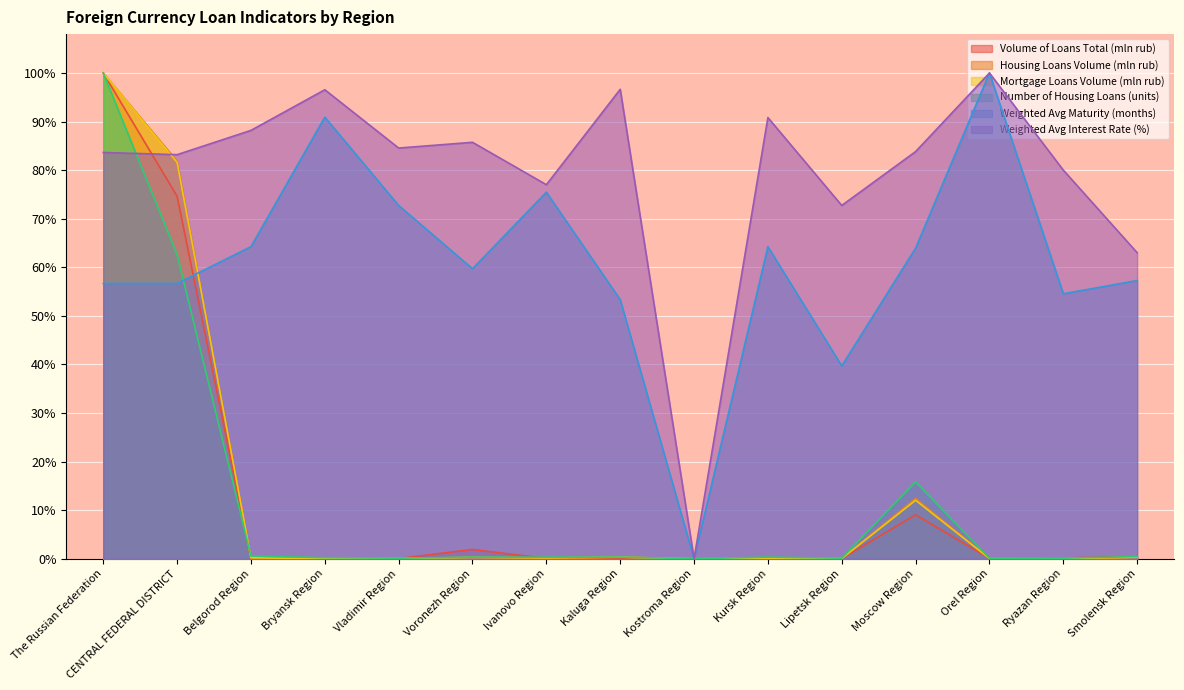

Is it true that Weighted Avg Maturity (months) equals 74.1 at The Russian Federation?

False